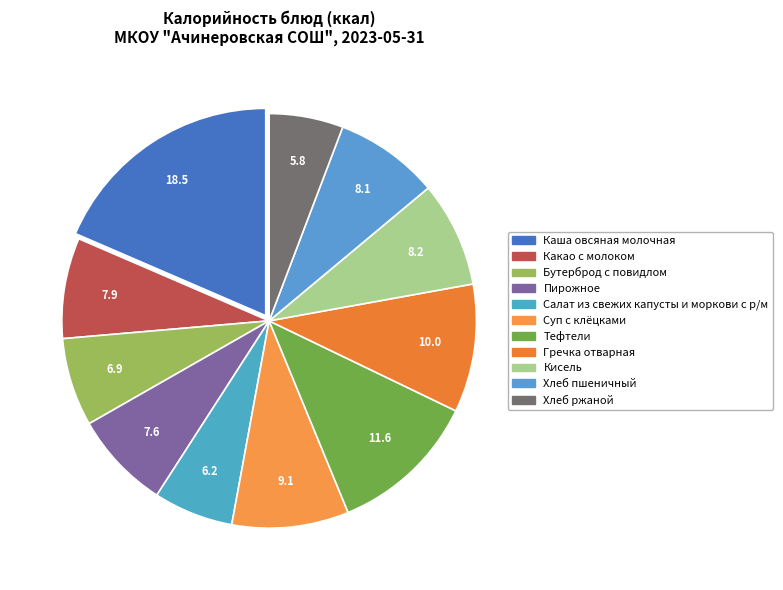

To the nearest percent, what is the difference between the largest and smallest slice percentages?

13%